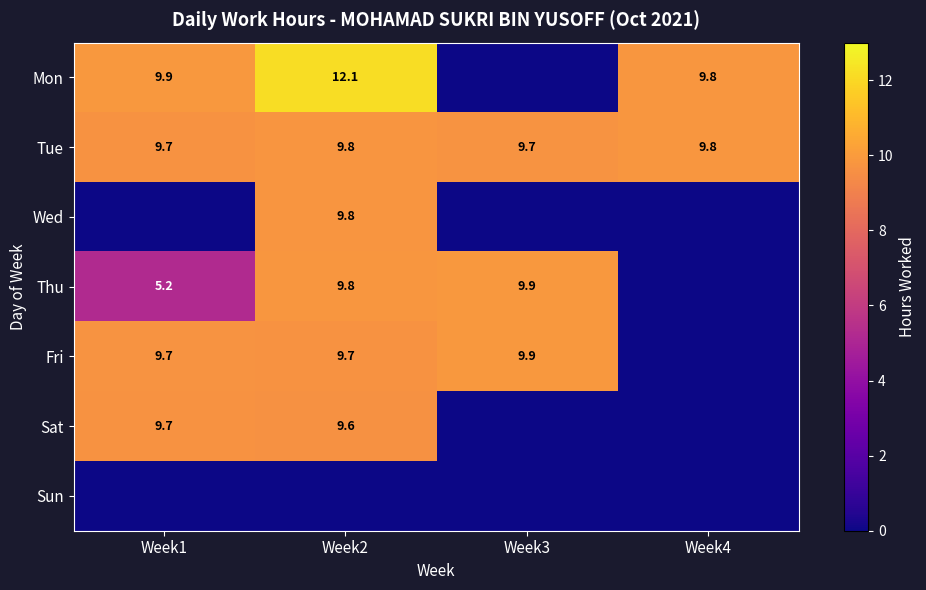

What is the total value across all series at Week1?

44.1